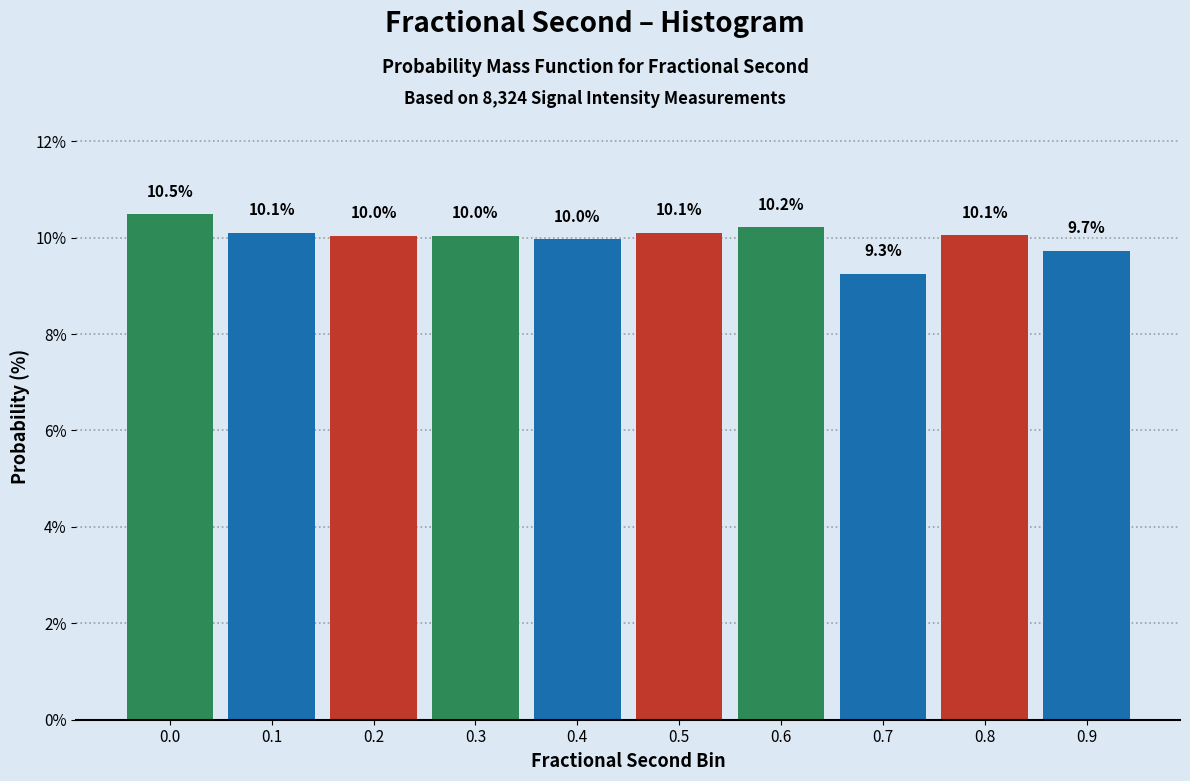

Reading left to right, what are all the values shown in this chart?

0.0=10.5	0.1=10.1	0.2=10.0	0.3=10.0	0.4=10.0	0.5=10.1	0.6=10.2	0.7=9.3	0.8=10.1	0.9=9.7